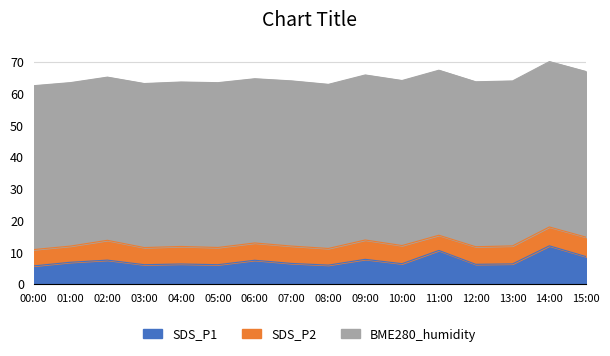

At how many categories does at least one series exceed 28?

16